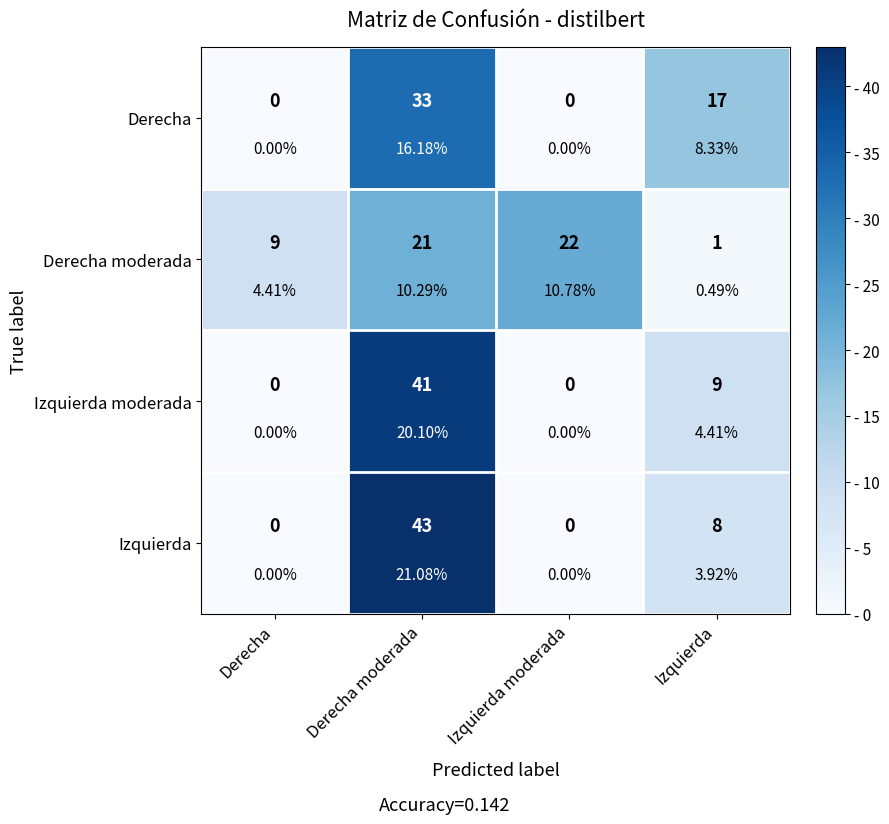

At which category does the chart reach its peak across all series?

Derecha moderada